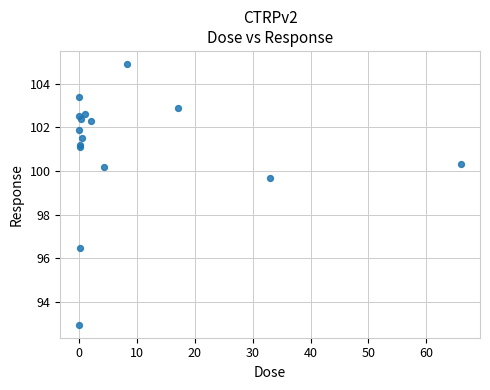

What Y value in the scatter plot is closest to 98?

96.5